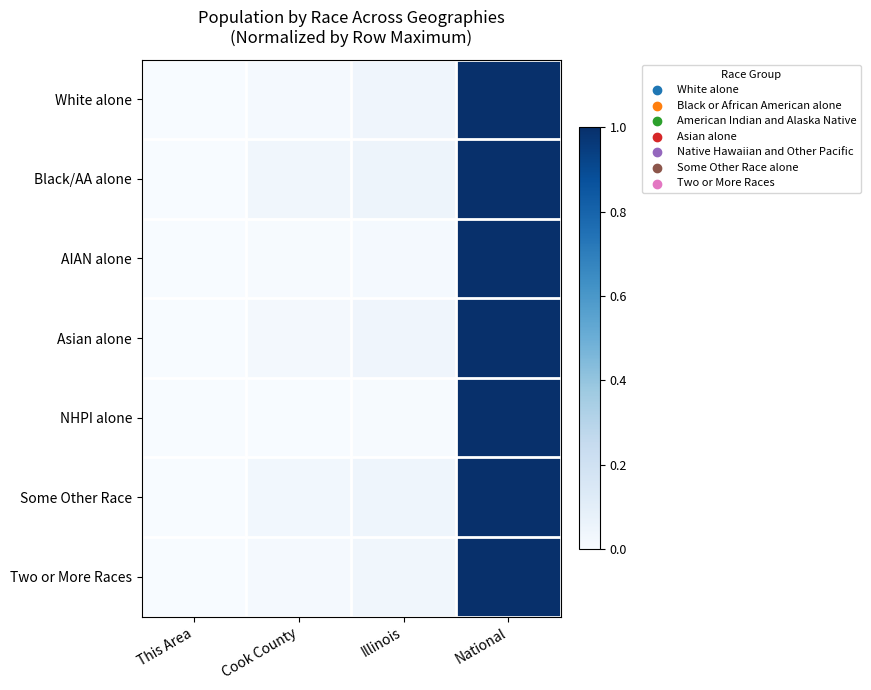

Which series has the largest total across all categories?

Black/AA alone